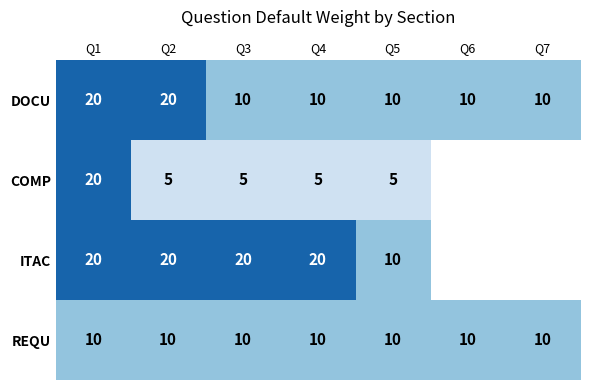

The value of REQU at Q2 is 16.4. True or false?

False